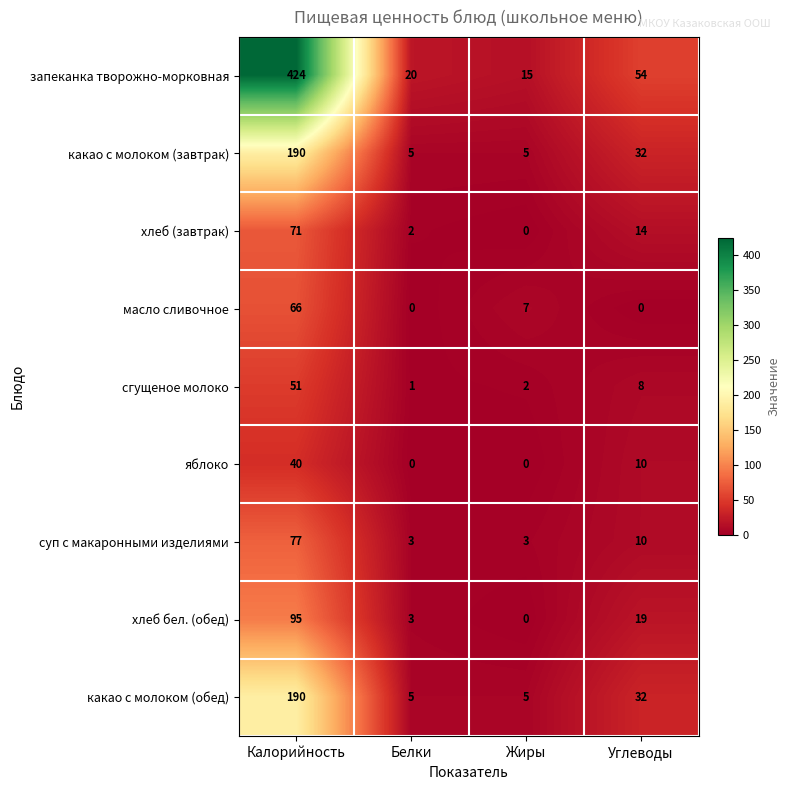

What is the difference between the какао с молоком (завтрак) values at Углеводы and Белки?

27